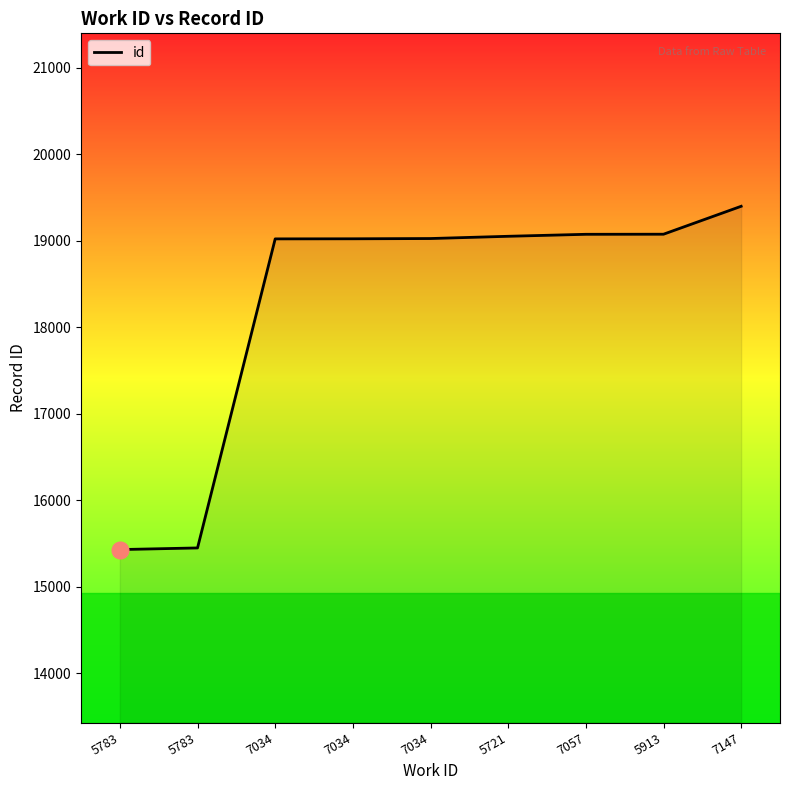

At which category does the chart reach its minimum across all series?

5783